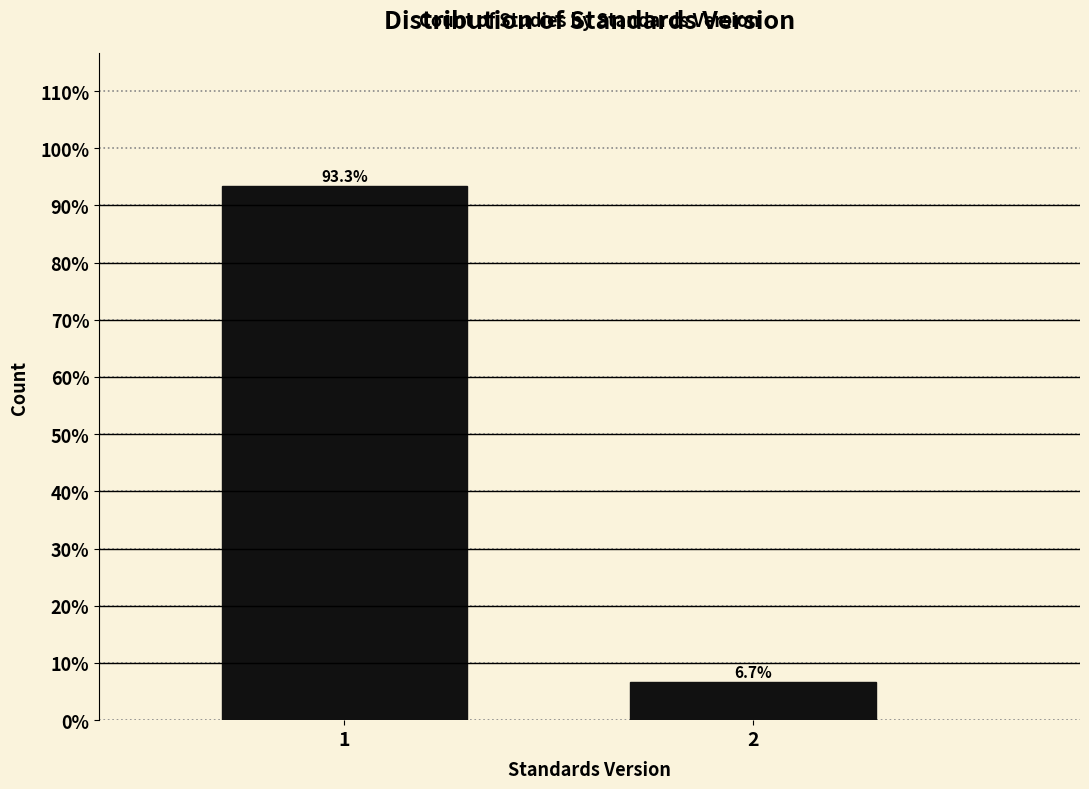

Reading left to right, transcribe all the data shown in this chart.

1=93.3	2=6.7